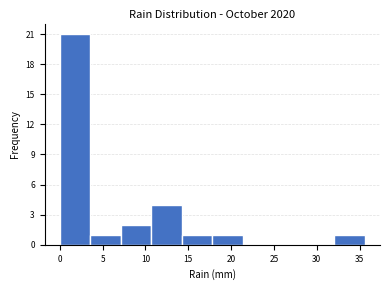

Reading left to right, transcribe this chart: for each bar, give the range it covers on the x-axis and its height. Neither the bar edges nor the heights are printed on the chart, so give them approximately, as read against the axes.

0.0 to 3.5: 21
3.5 to 7.0: 1
7.0 to 10.5: 2
10.5 to 14.0: 4
14.0 to 18.0: 1
18.0 to 21.5: 1
21.5 to 25.0: 0
25.0 to 28.5: 0
28.5 to 32.0: 0
32.0 to 35.5: 1